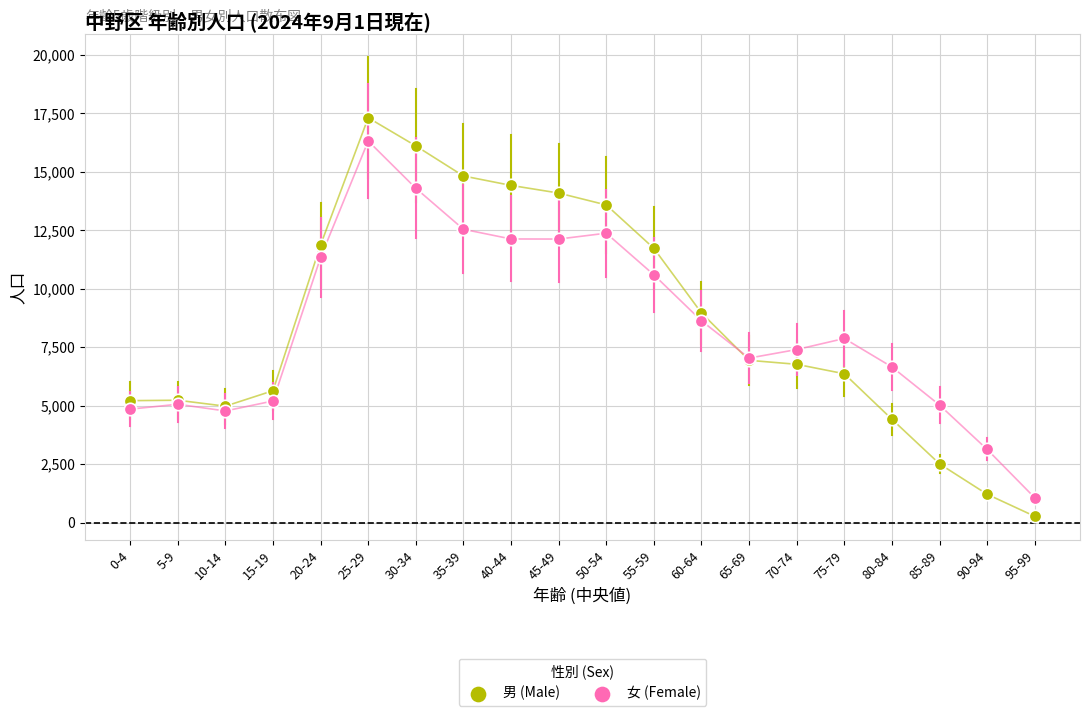

Which series reaches the maximum Y coordinate?

男 (Male)